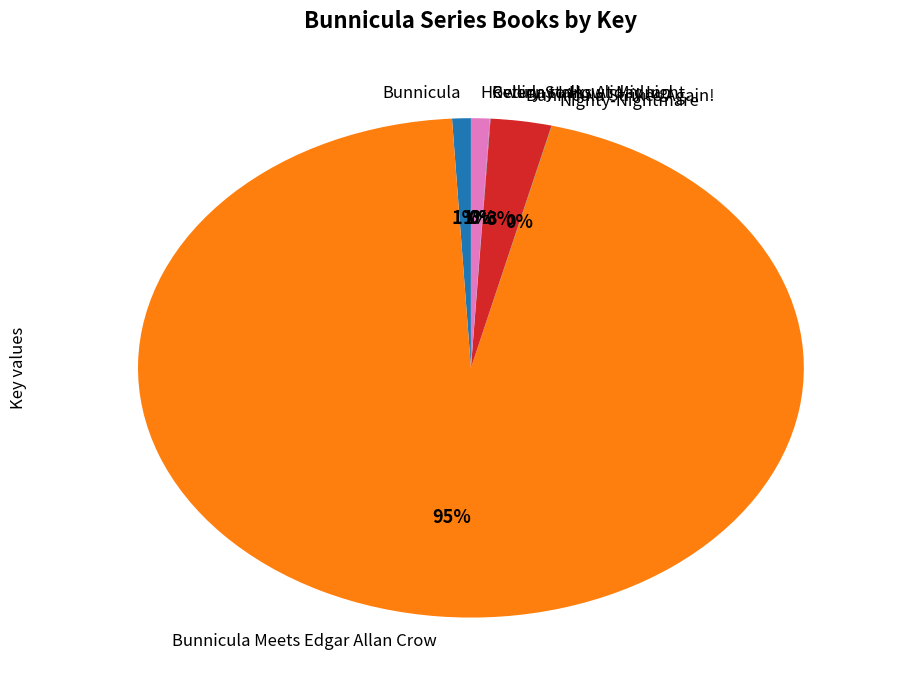

To the nearest percent, what is the difference between the Bunnicula Meets Edgar Allan Crow and Howliday Inn slice percentages?

94%